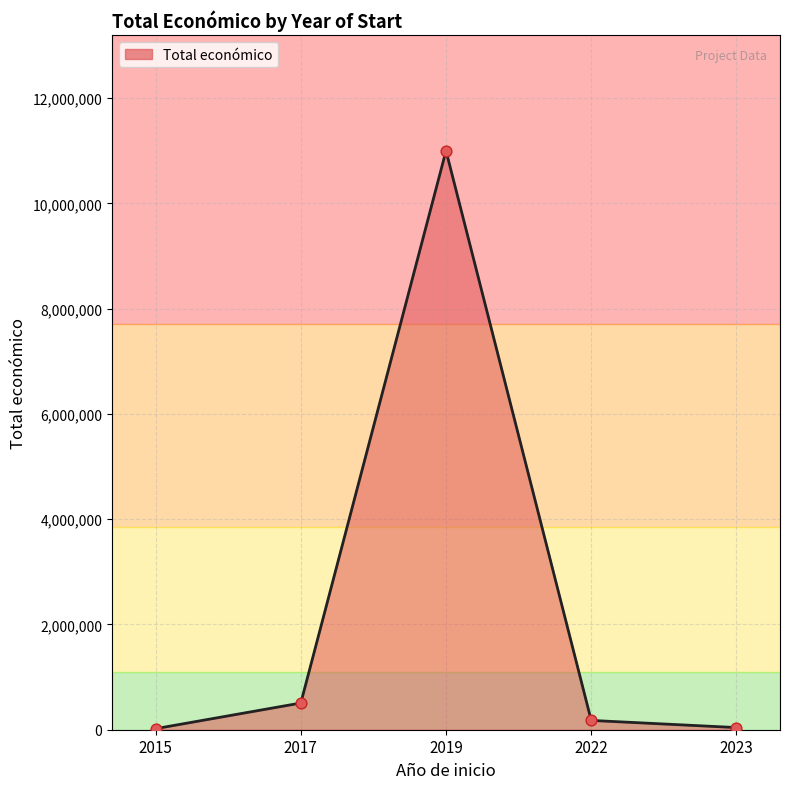

Between 2017 and 2023, which is larger?

2017